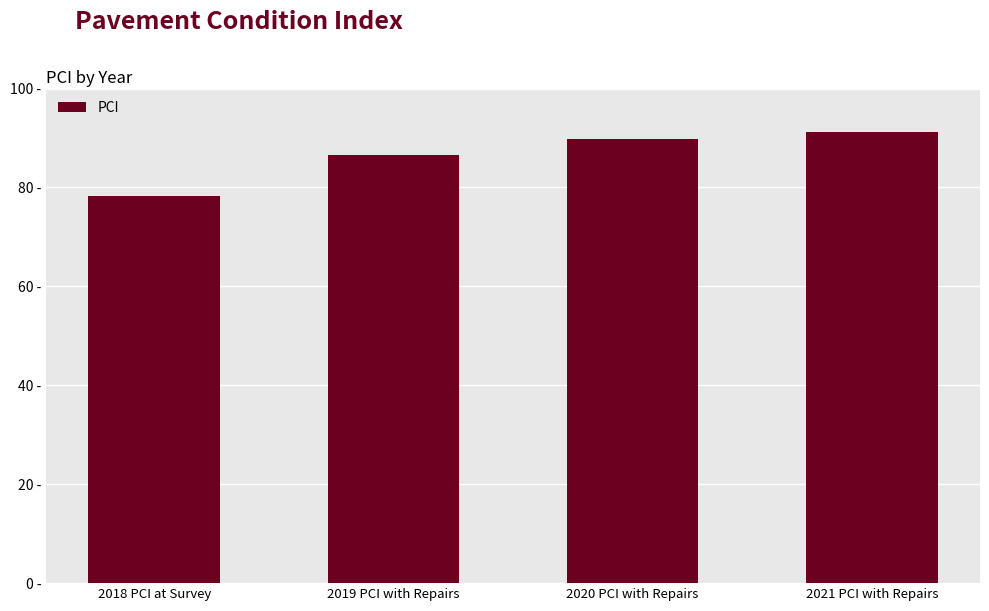

Does the chart contain any negative values?

No